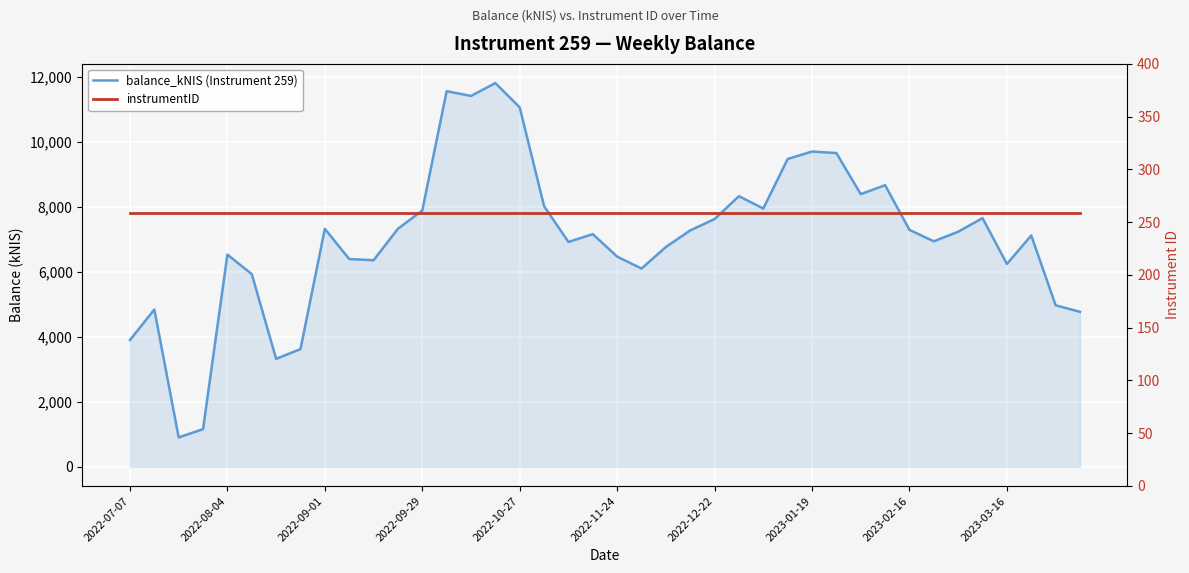

At 10, list the series in order from largest to smallest.

balance_kNIS (Instrument 259), instrumentID